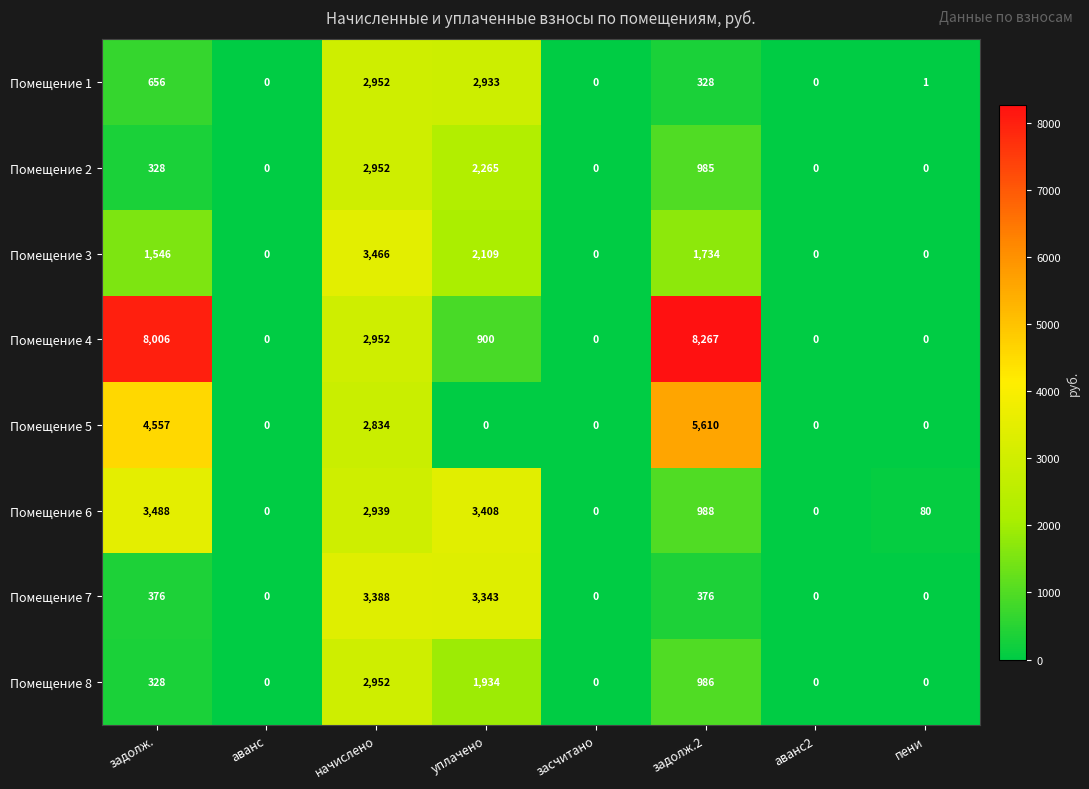

What is the difference between the Помещение 6 values at аванс and пени?

80